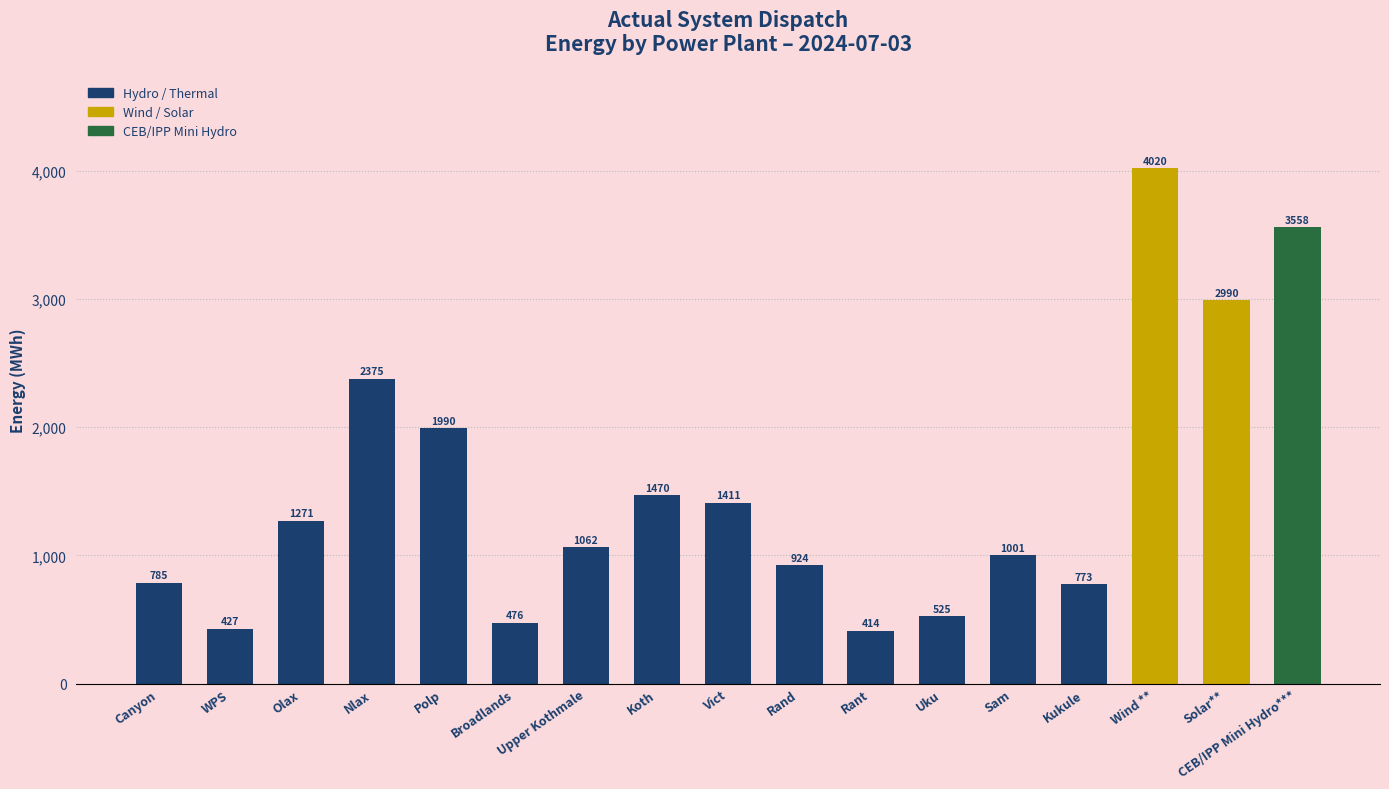

What is the minimum value shown in the chart?

414.1